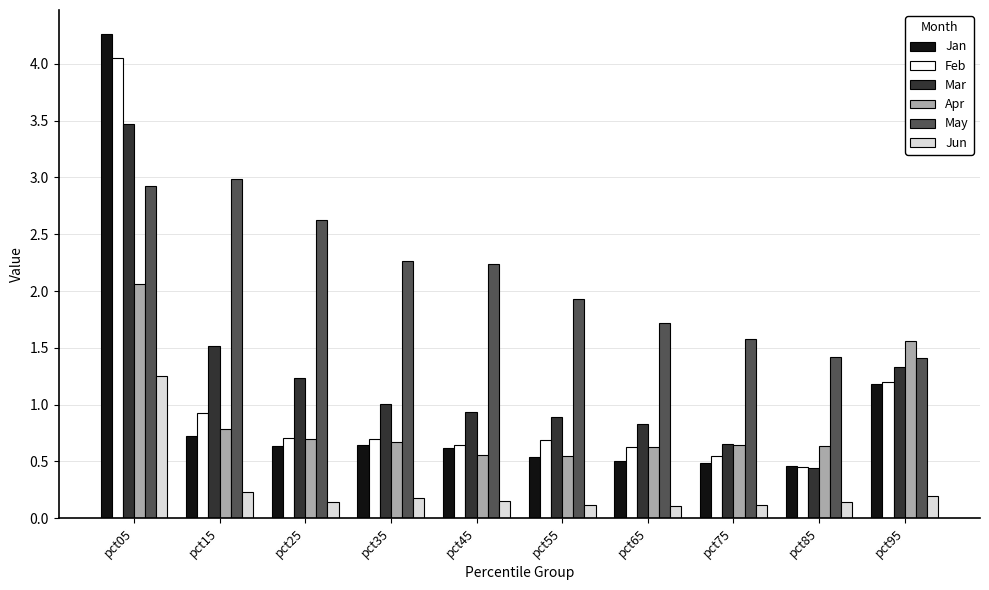

At which label does Mar reach its minimum?

pct85